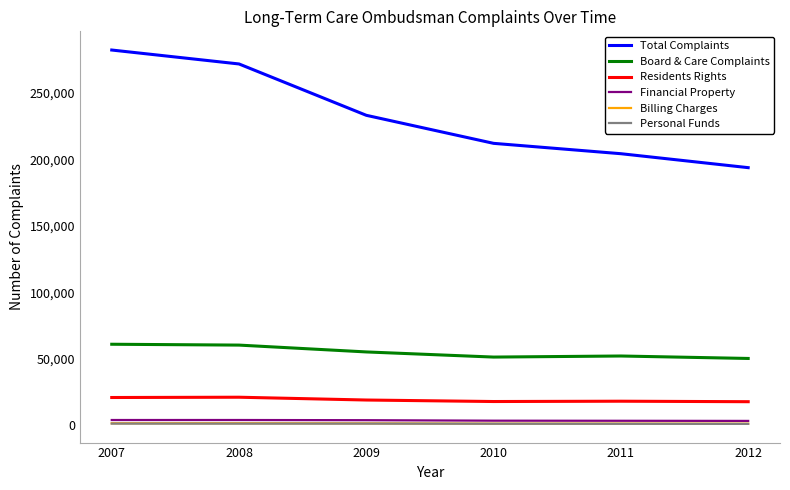

Is the value of Residents Rights at 2010 greater than the value of Board & Care Complaints at 2007?

No